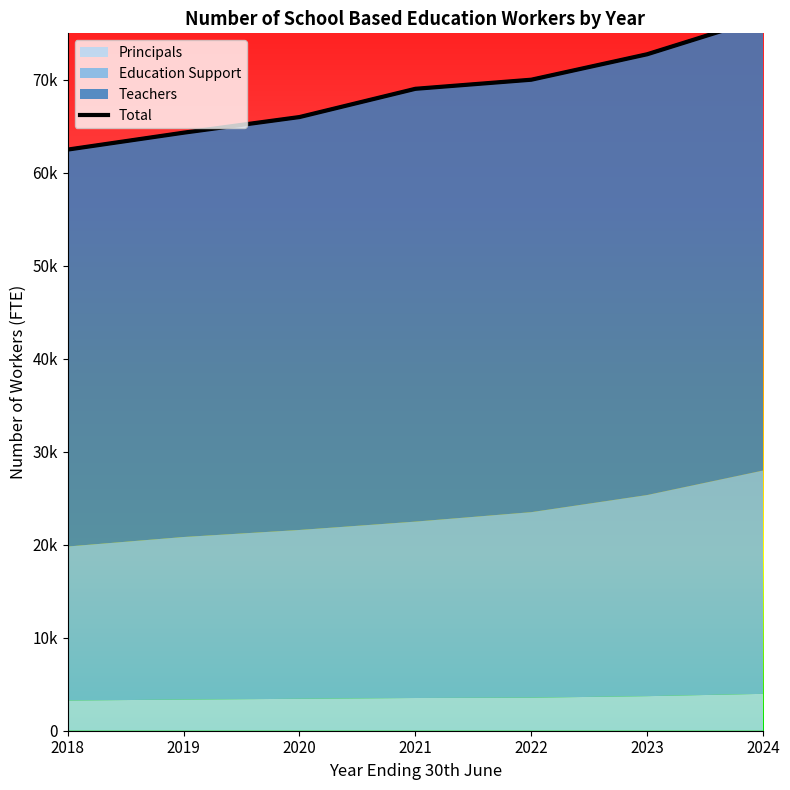

Which has a higher value, 2022 or 2021?

2022